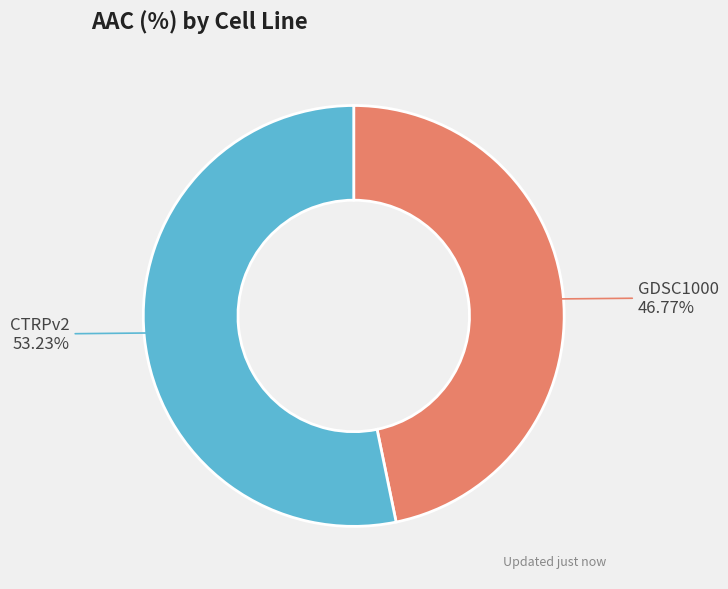

To the nearest percent, what portion does CTRPv2 represent?

53%